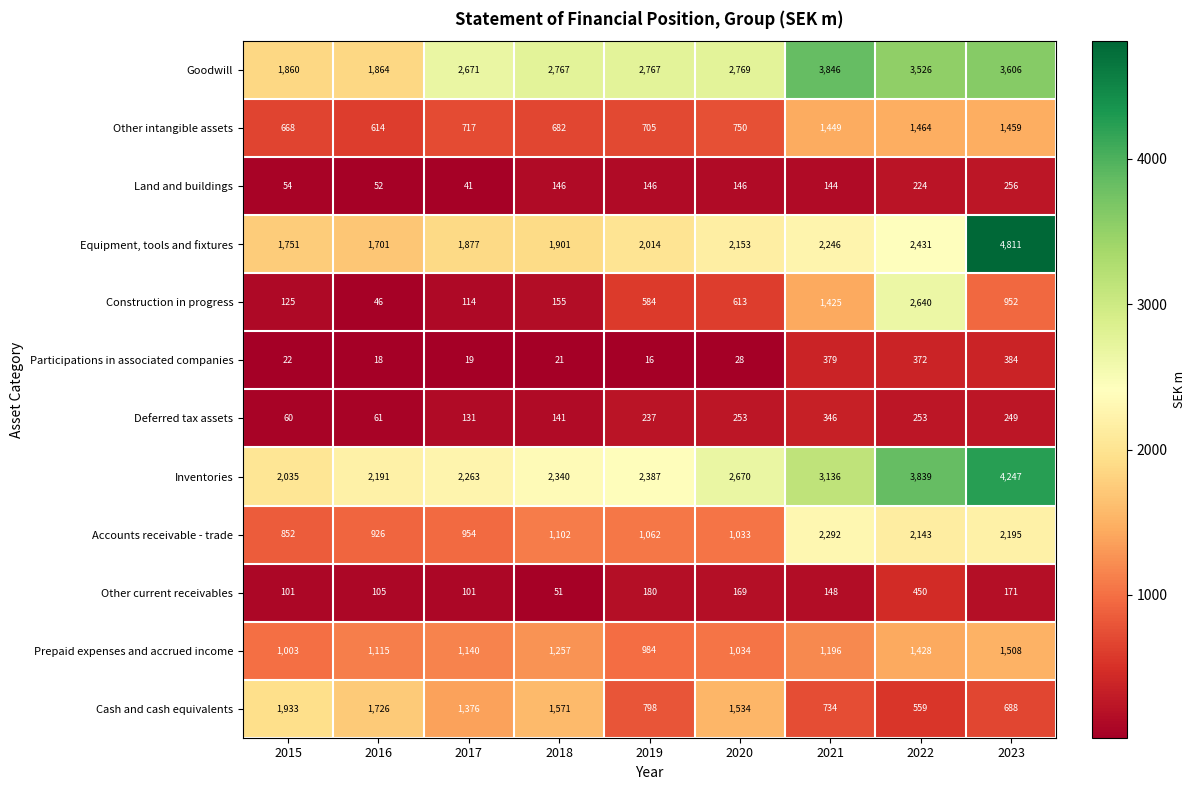

At 2017, list the series in order from largest to smallest.

Goodwill, Inventories, Equipment, tools and fixtures, Cash and cash equivalents, Prepaid expenses and accrued income, Accounts receivable - trade, Other intangible assets, Deferred tax assets, Construction in progress, Other current receivables, Land and buildings, Participations in associated companies